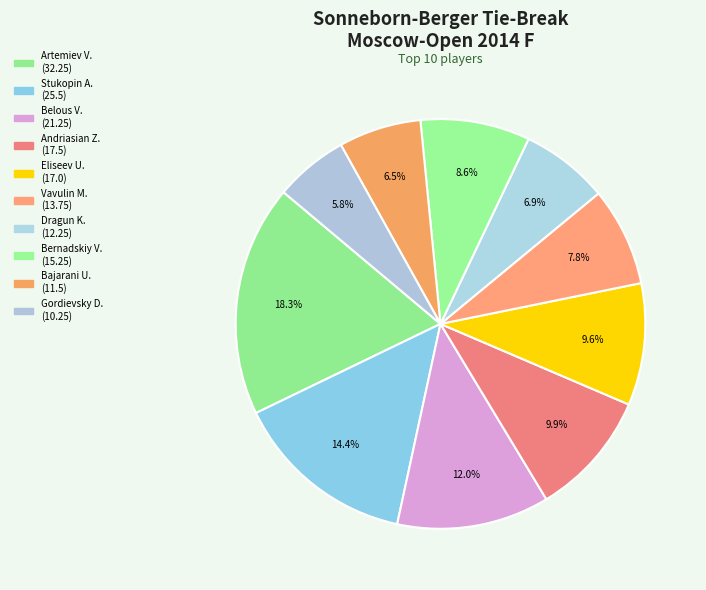

What is the largest slice in the pie chart?

Artemiev Vladislav